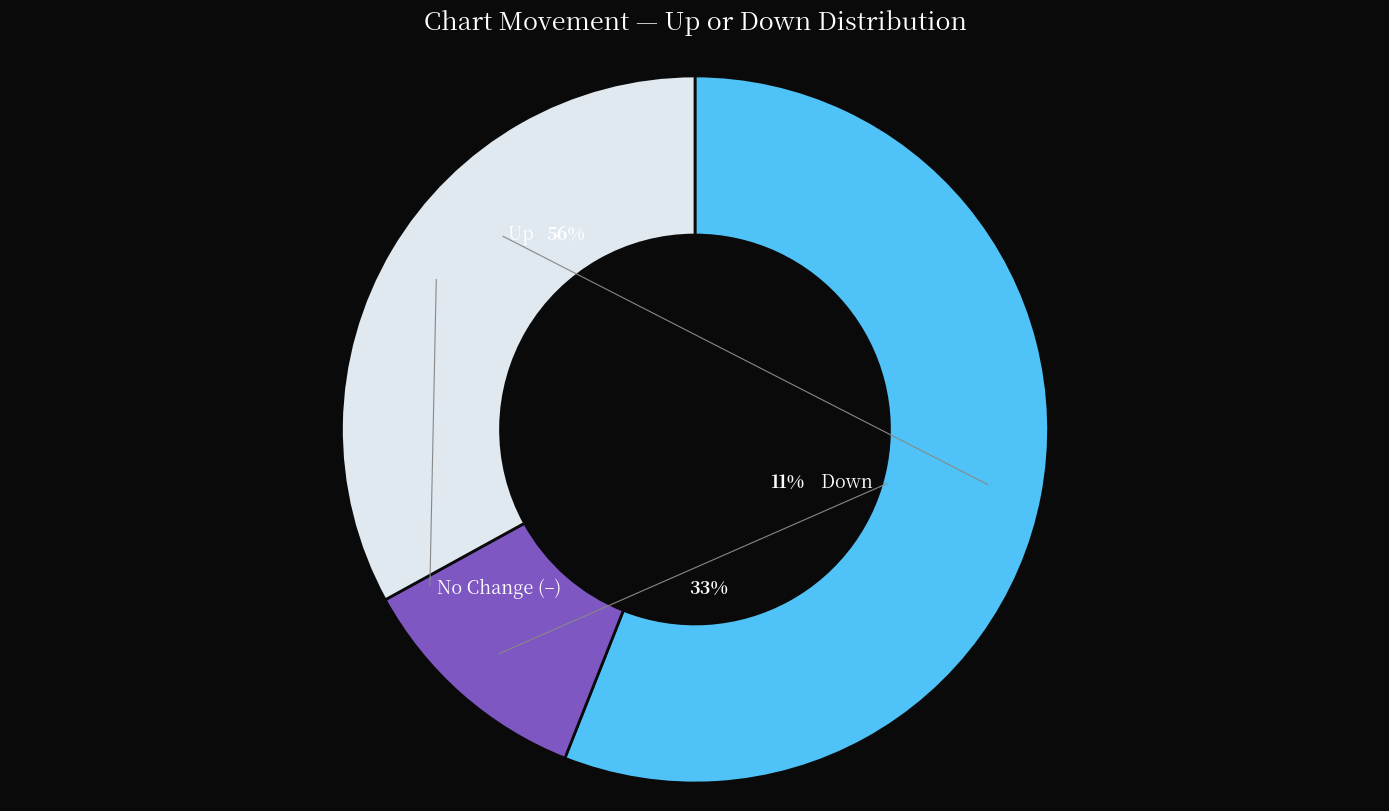

To the nearest percent, what is the difference between the largest and smallest slice percentages?

45%